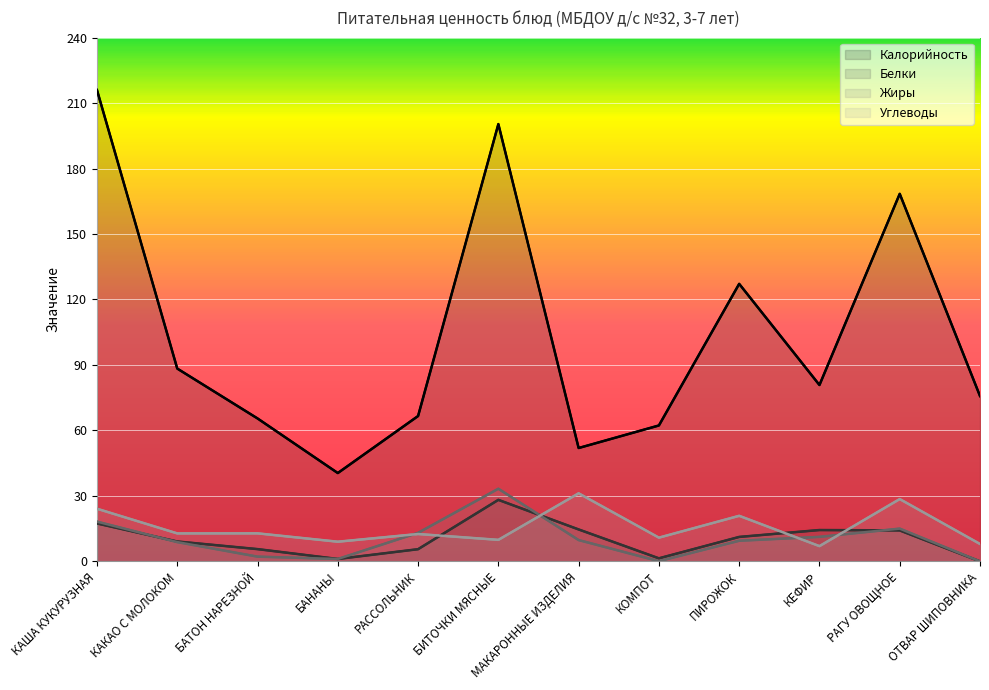

What position from the right is БАТОН НАРЕЗНОЙ?

10